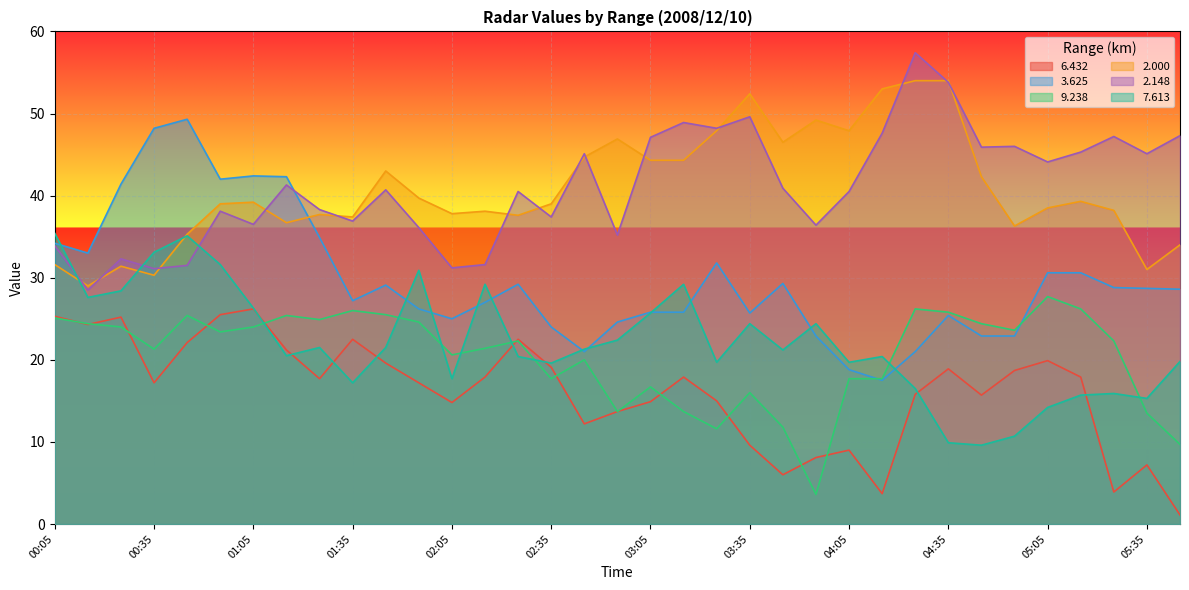

After their last crossing, which series has the higher values: 3.625 or 2.000?

2.000